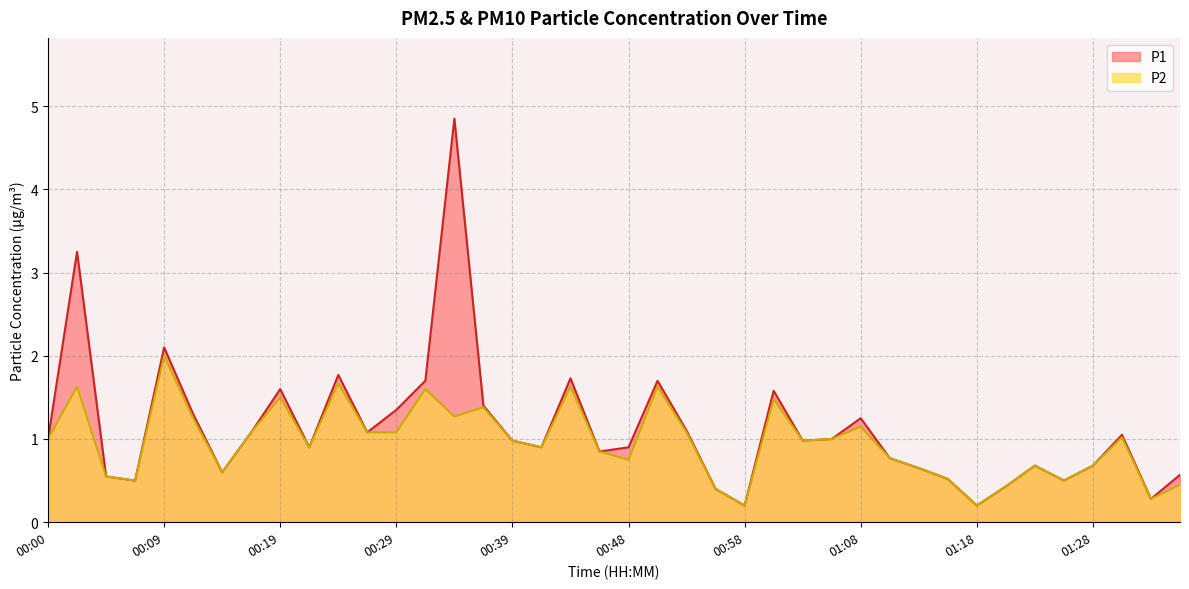

Reading left to right, list all the values displayed in this chart.

P1: 1.0	3.2	0.6	0.5	2.1	1.3	0.6	1.1	1.6	0.9	1.8	1.1	1.4	1.7	4.8	1.4	1.0	0.9	1.7	0.8	0.9	1.7	1.1	0.4	0.2	1.6	1.0	1.0	1.2	0.8	0.7	0.5	0.2	0.4	0.7	0.5	0.7	1.1	0.3	0.6
P2: 1.0	1.6	0.6	0.5	2.0	1.2	0.6	1.1	1.5	0.9	1.7	1.1	1.1	1.6	1.3	1.4	1.0	0.9	1.6	0.8	0.8	1.6	1.1	0.4	0.2	1.5	1.0	1.0	1.1	0.8	0.7	0.5	0.2	0.4	0.7	0.5	0.7	1.0	0.3	0.5